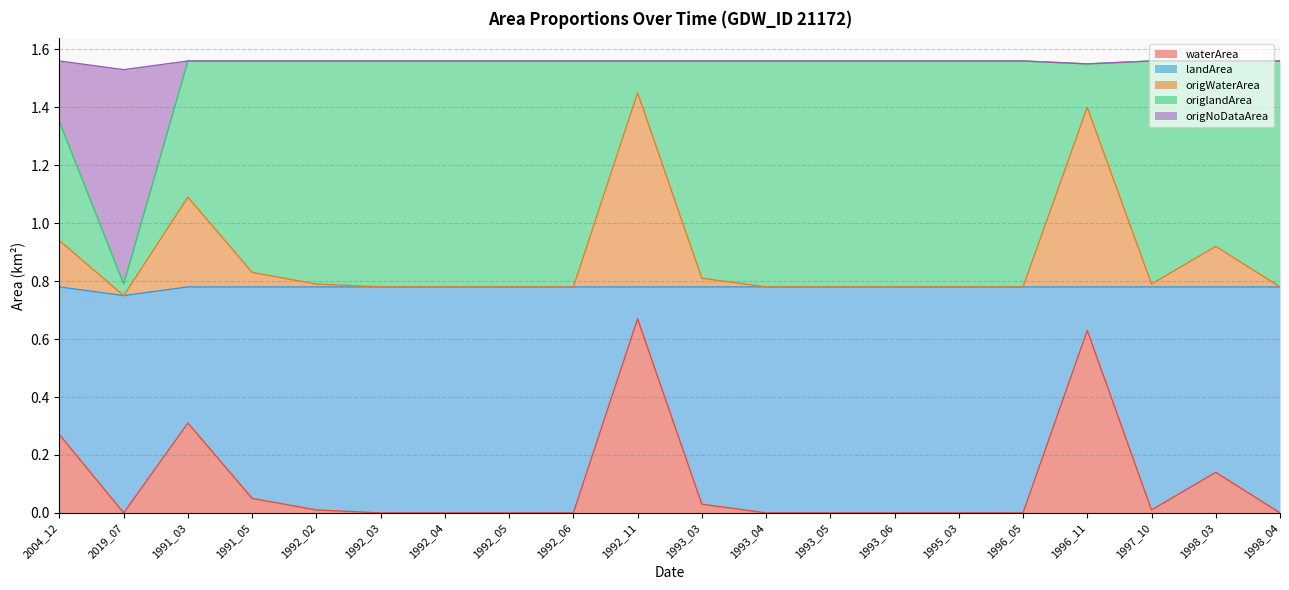

Rank the categories by waterArea value from highest to lowest.

1992_11, 1996_11, 1991_03, 2004_12, 1998_03, 1991_05, 1993_03, 1992_02, 1997_10, 2019_07, 1992_03, 1992_04, 1992_05, 1992_06, 1993_04, 1993_05, 1993_06, 1995_03, 1996_05, 1998_04